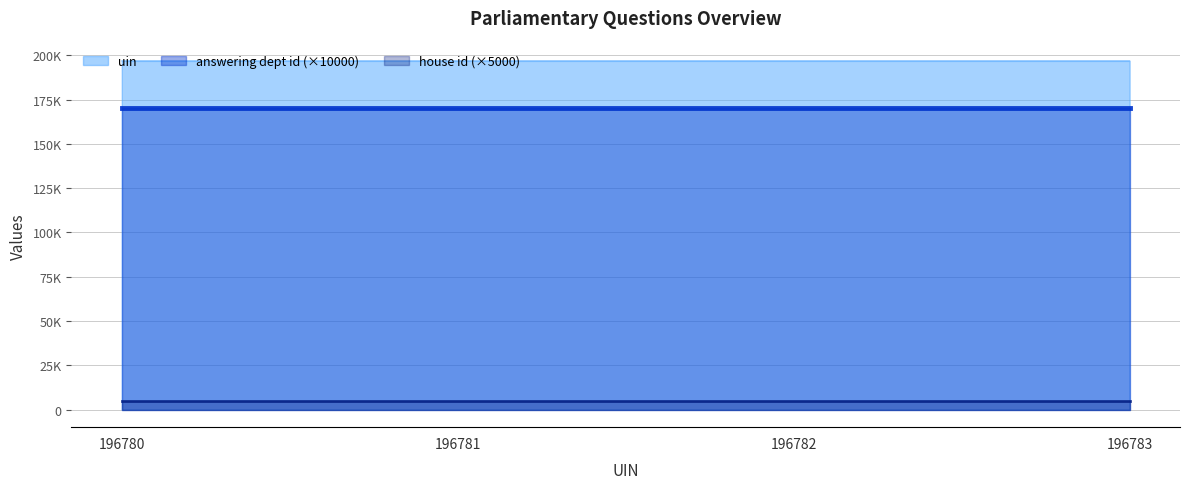

Which has a higher value, 196782 or 196783?

196783